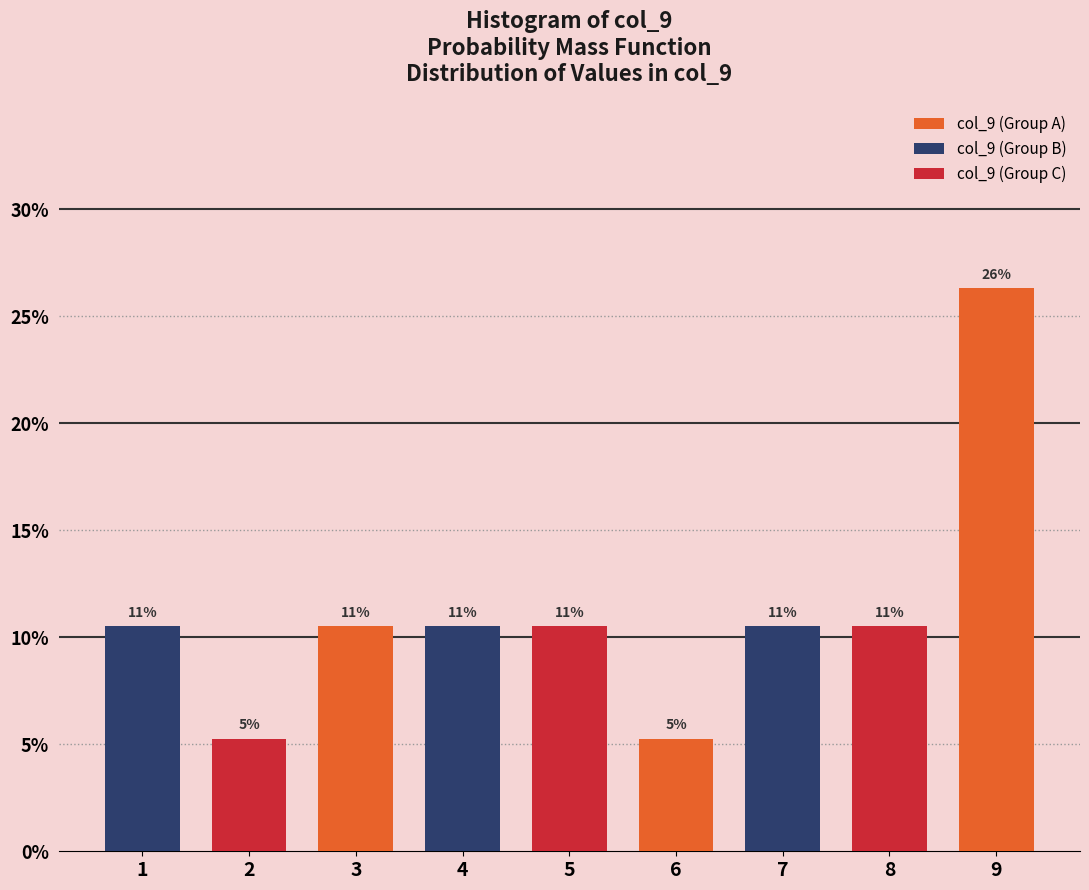

What are all the series names shown in the legend?

col_9 (Group A), col_9 (Group B), col_9 (Group C)